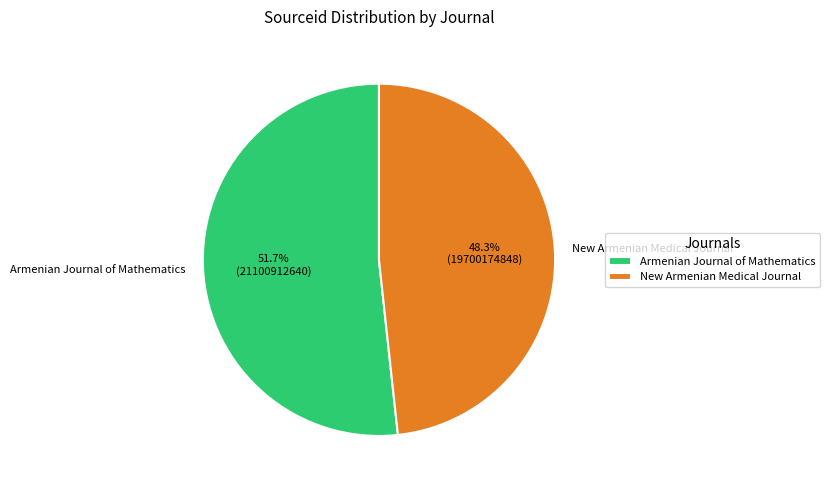

How many slices are in this pie chart?

2